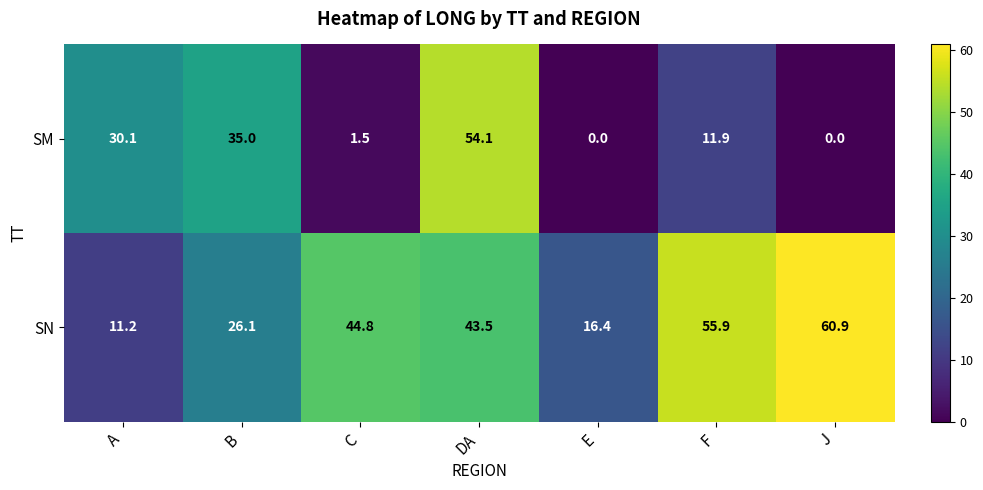

At which label does SN reach its minimum?

A